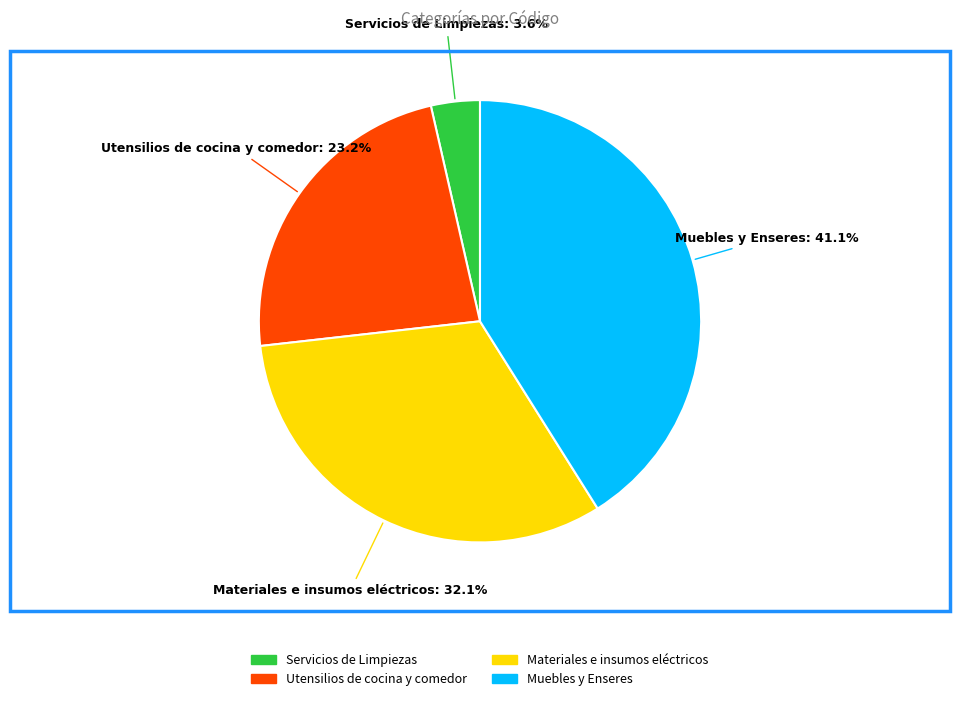

How many segments does this pie chart have?

4